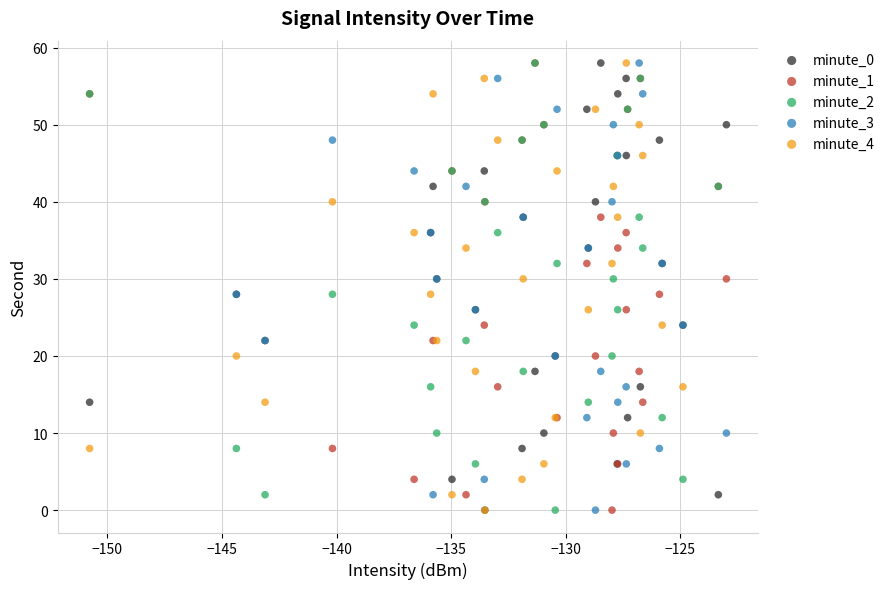

What are all the series names shown in the legend?

minute_0, minute_1, minute_2, minute_3, minute_4